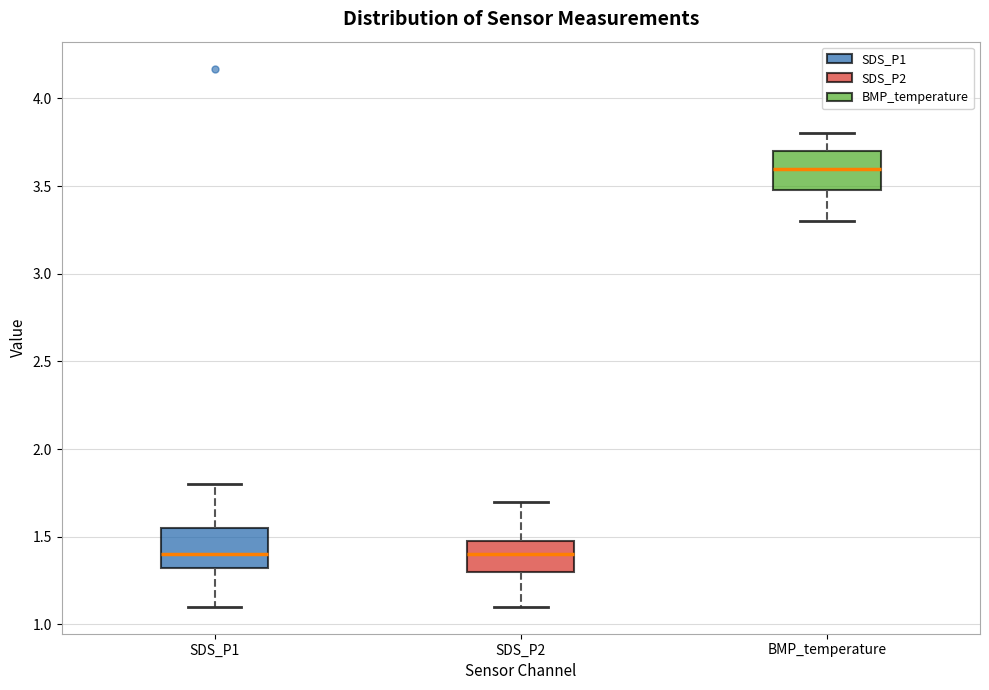

Which box has the highest median line?

BMP_temperature